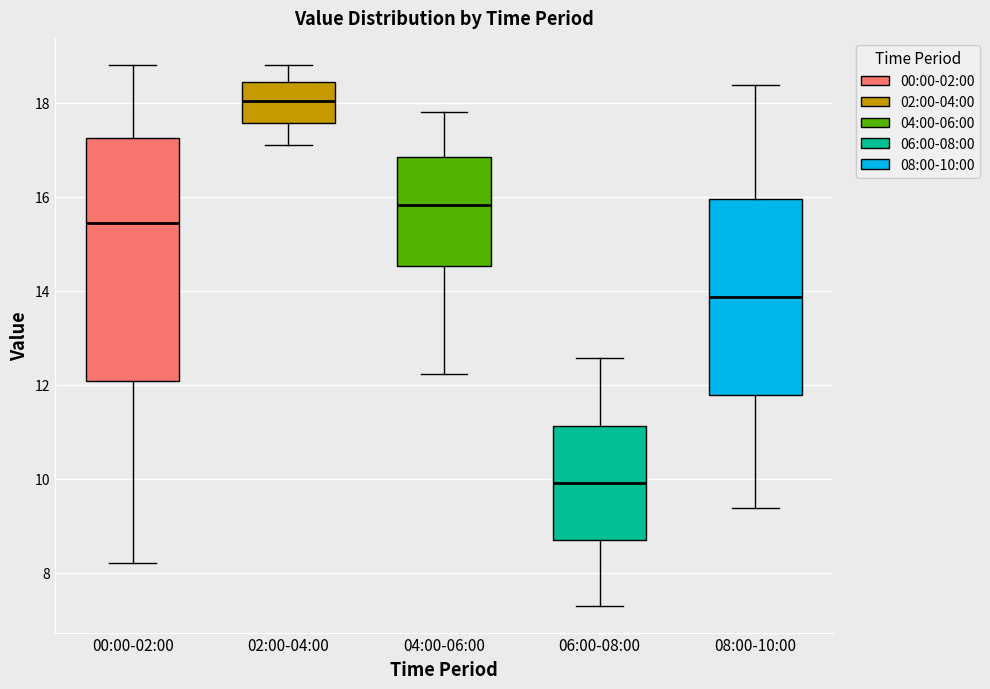

Which box's median line is the lowest?

06:00-08:00